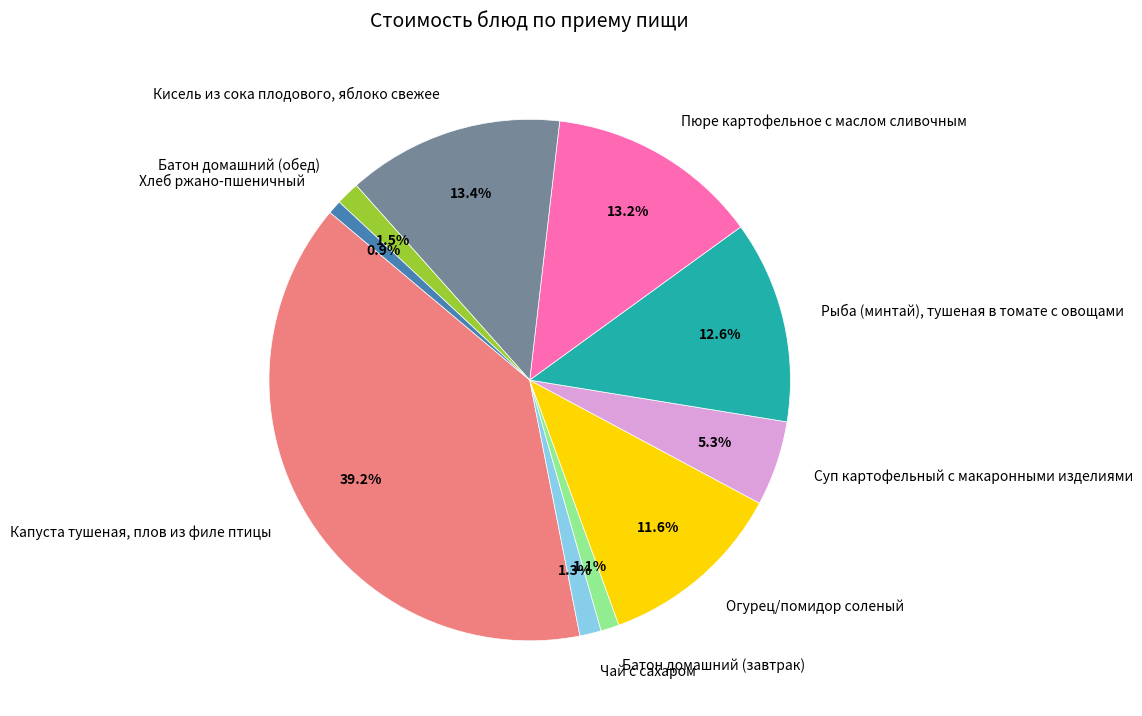

To the nearest percent, what percentage of the pie is Батон домашний (завтрак)?

1%